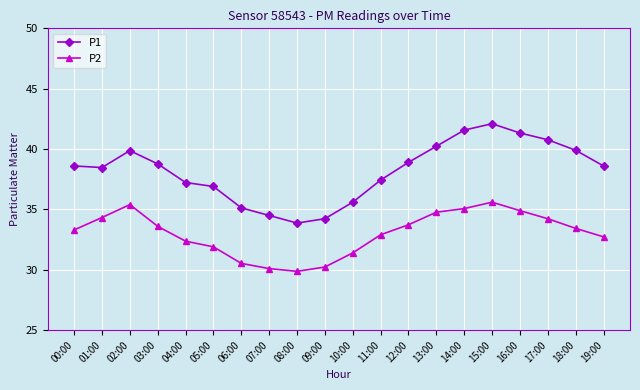

Reading left to right, list all the values displayed in this chart.

P1: 00:00=38.6	01:00=38.5	02:00=39.9	03:00=38.8	04:00=37.2	05:00=36.9	06:00=35.1	07:00=34.5	08:00=33.9	09:00=34.2	10:00=35.6	11:00=37.4	12:00=38.9	13:00=40.2	14:00=41.6	15:00=42.1	16:00=41.3	17:00=40.8	18:00=39.9	19:00=38.6
P2: 00:00=33.3	01:00=34.3	02:00=35.4	03:00=33.6	04:00=32.4	05:00=31.9	06:00=30.5	07:00=30.1	08:00=29.9	09:00=30.2	10:00=31.4	11:00=32.9	12:00=33.7	13:00=34.8	14:00=35.1	15:00=35.6	16:00=34.9	17:00=34.2	18:00=33.4	19:00=32.7